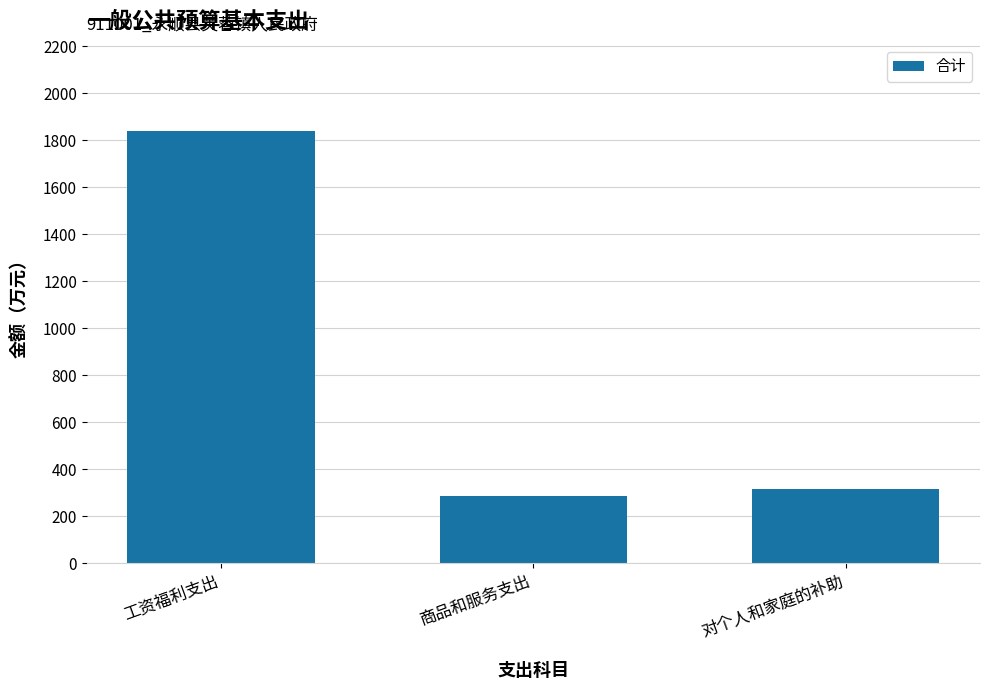

How many bars are there in total?

3